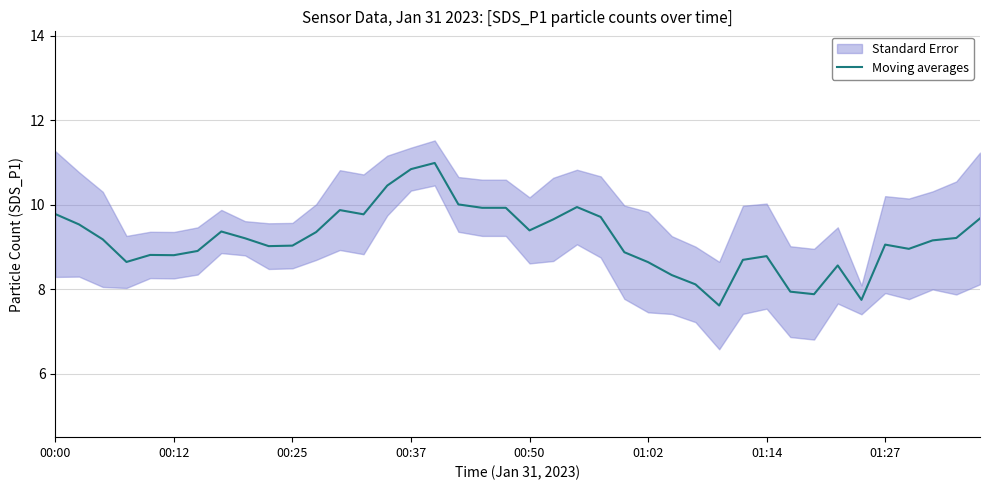

What is the maximum value for Moving averages?

11.0